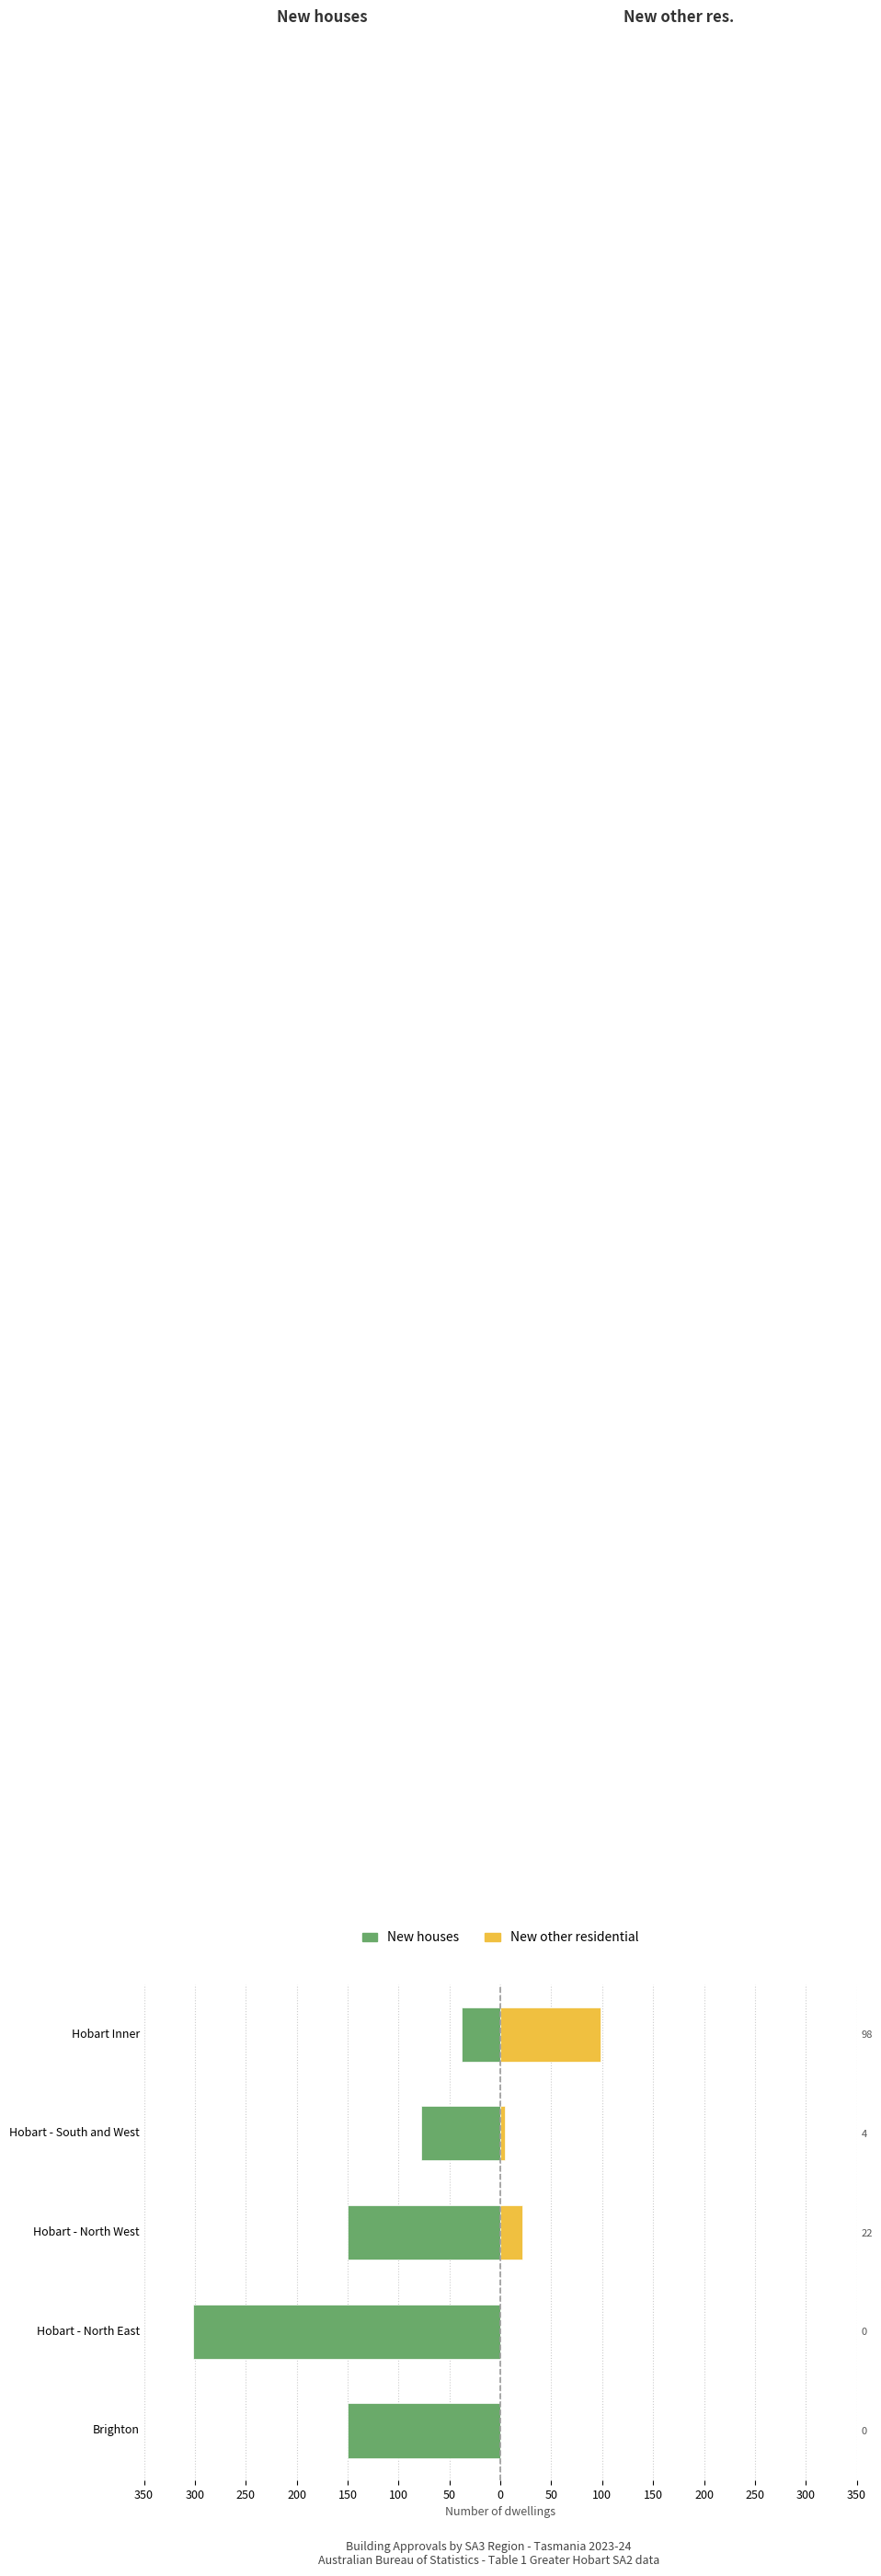

What is the value of the New houses bar at the 1st from the left?

-150